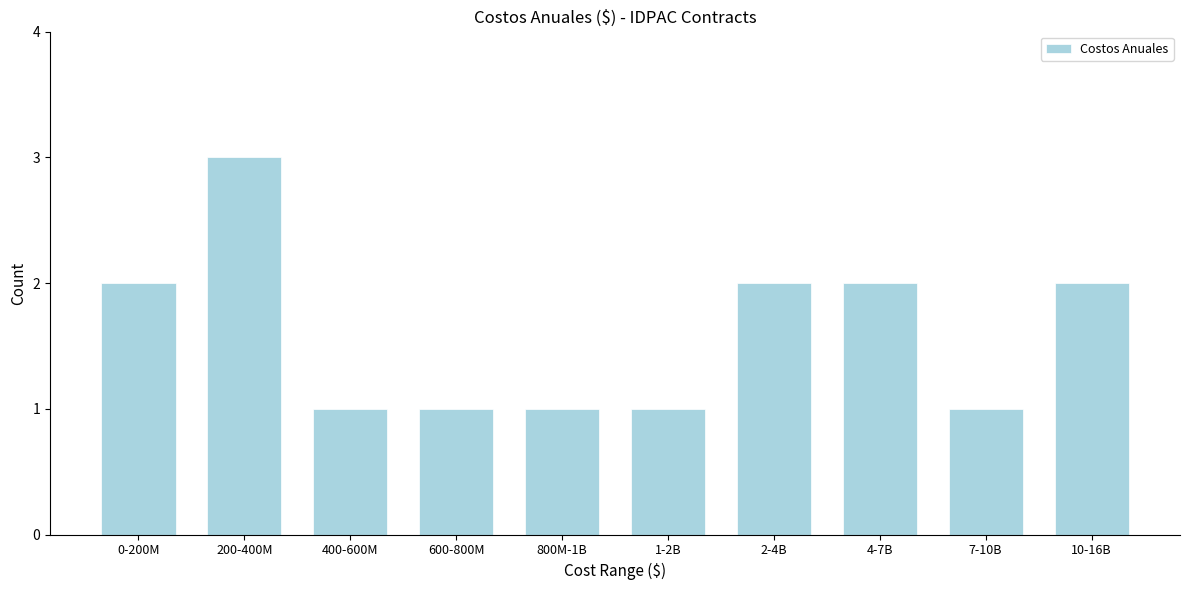

Reading left to right, what are all the values shown in this chart?

2	3	1	1	1	1	2	2	1	2